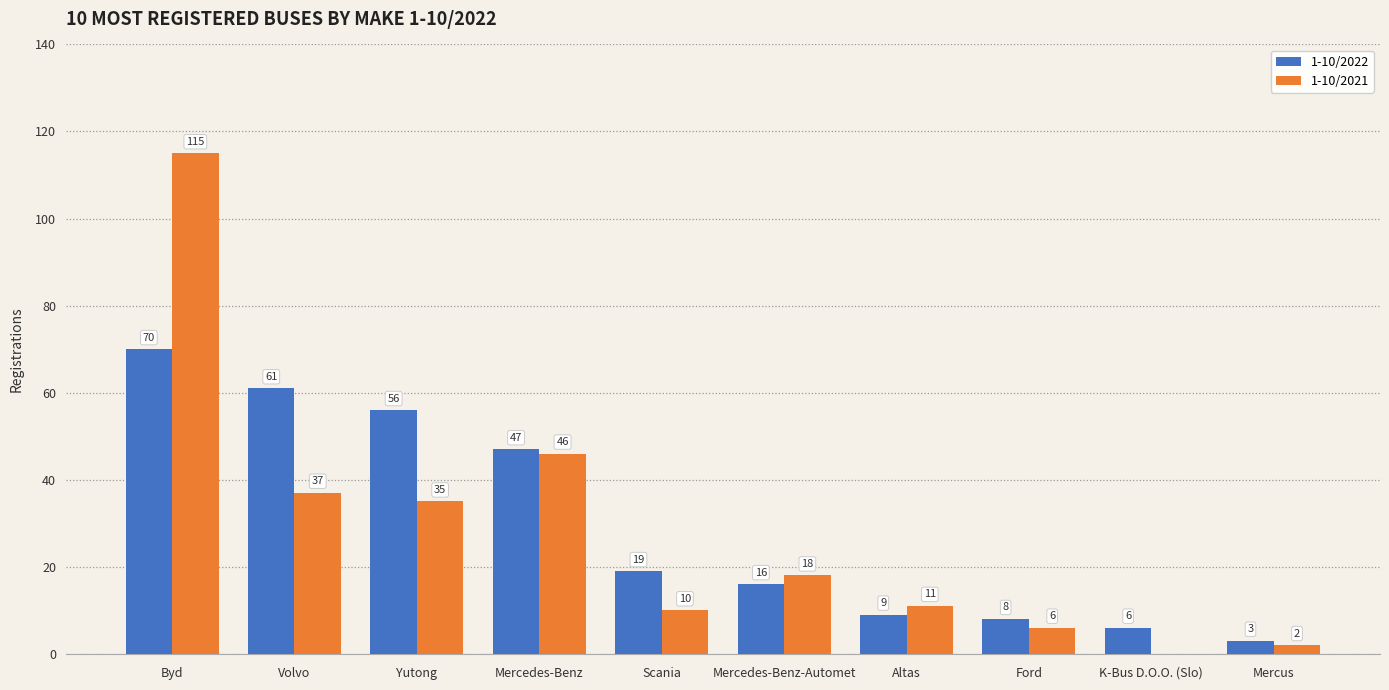

How many groups of bars are there?

10